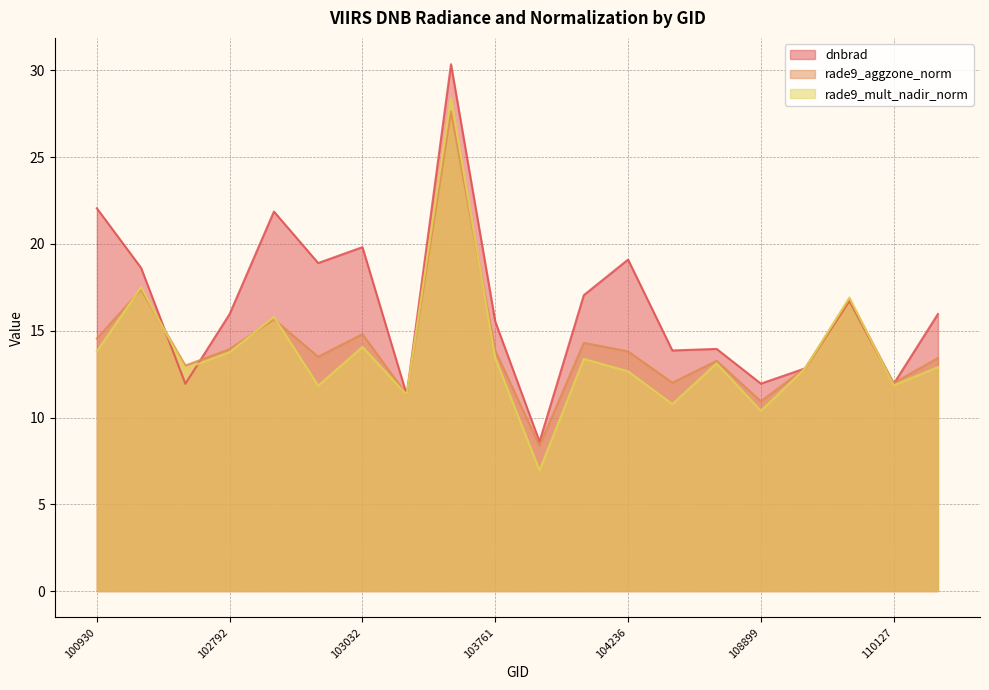

What is the total value across all series at 109072?

38.5